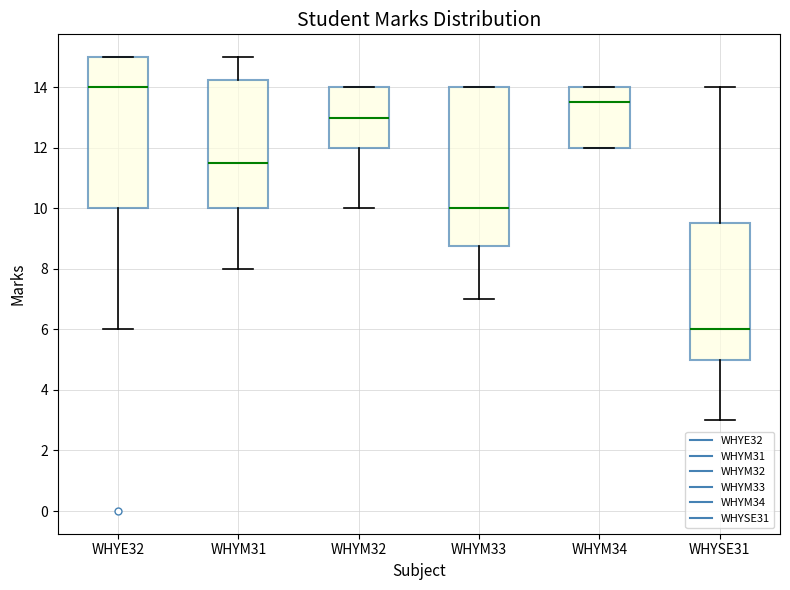

Reading left to right, read every box against the y-axis: the position of its median line, the range the box covers, and the ends of its whiskers. The values are not printed on the chart, so give them approximately, as read against the axis.

WHYE32: median 14.0, box 10.0 to 15.0, whiskers 6.0 to 15.0
WHYM31: median 11.6, box 10.0 to 14.2, whiskers 8.0 to 15.0
WHYM32: median 13.0, box 12.0 to 14.0, whiskers 10.0 to 14.0
WHYM33: median 10.0, box 8.8 to 14.0, whiskers 7.0 to 14.0
WHYM34: median 13.6, box 12.0 to 14.0, whiskers 12.0 to 14.0
WHYSE31: median 6.0, box 5.0 to 9.6, whiskers 3.0 to 14.0